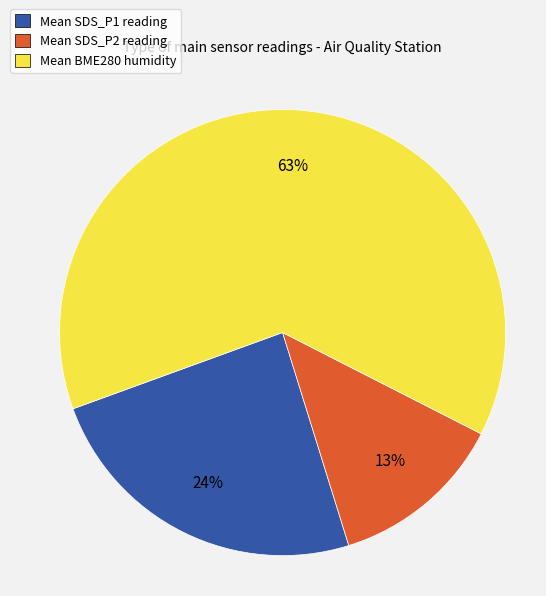

Is there a majority slice in this chart?

Yes